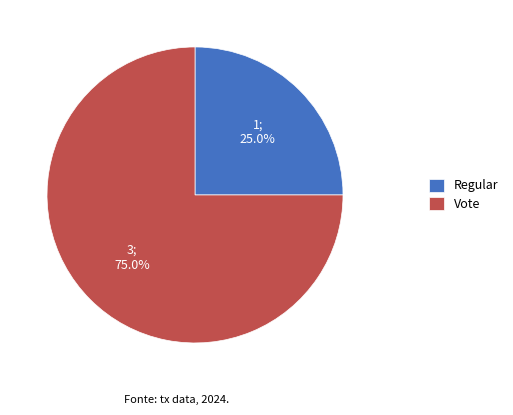

What percentage do Regular and Vote together represent?

100.0%